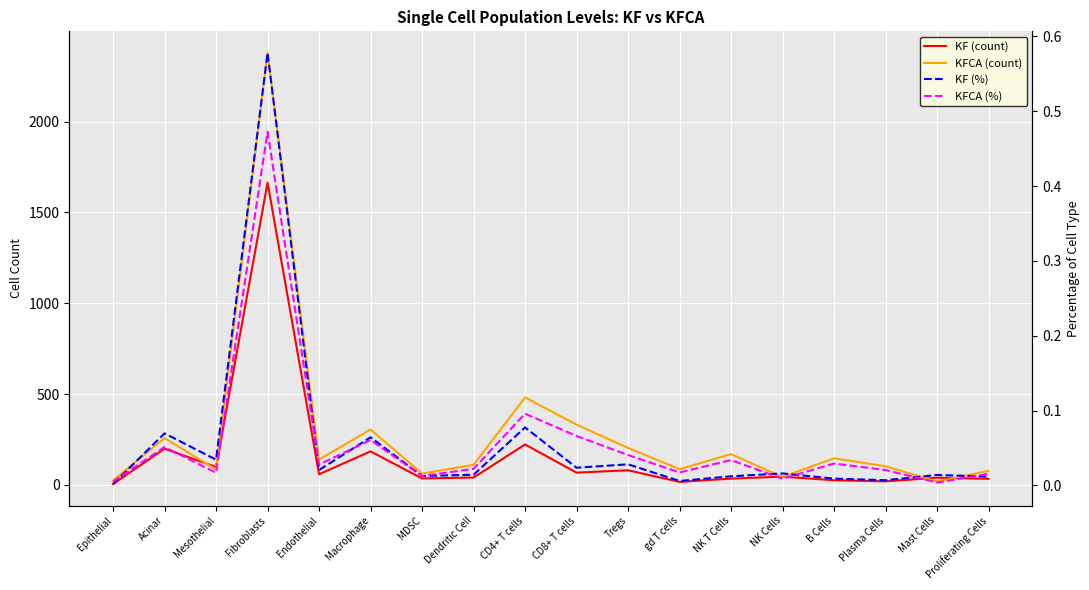

What is the total value across all series at Acinar?

458.1